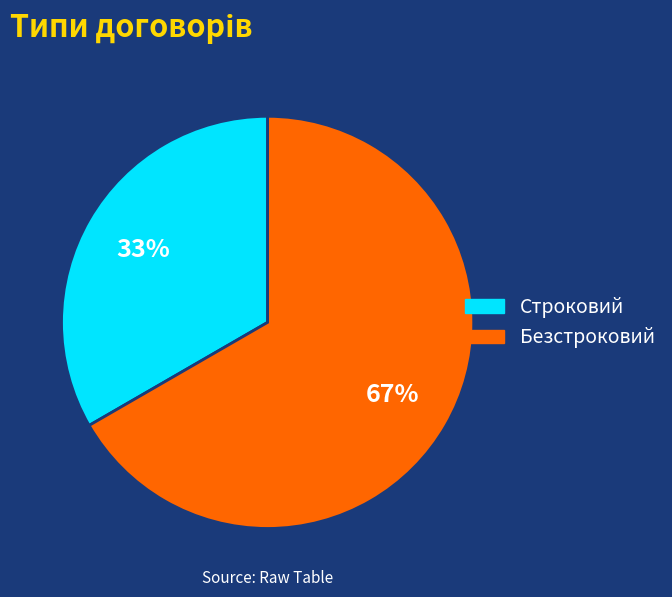

Rank the categories by value from highest to lowest.

Безстроковий, Строковий